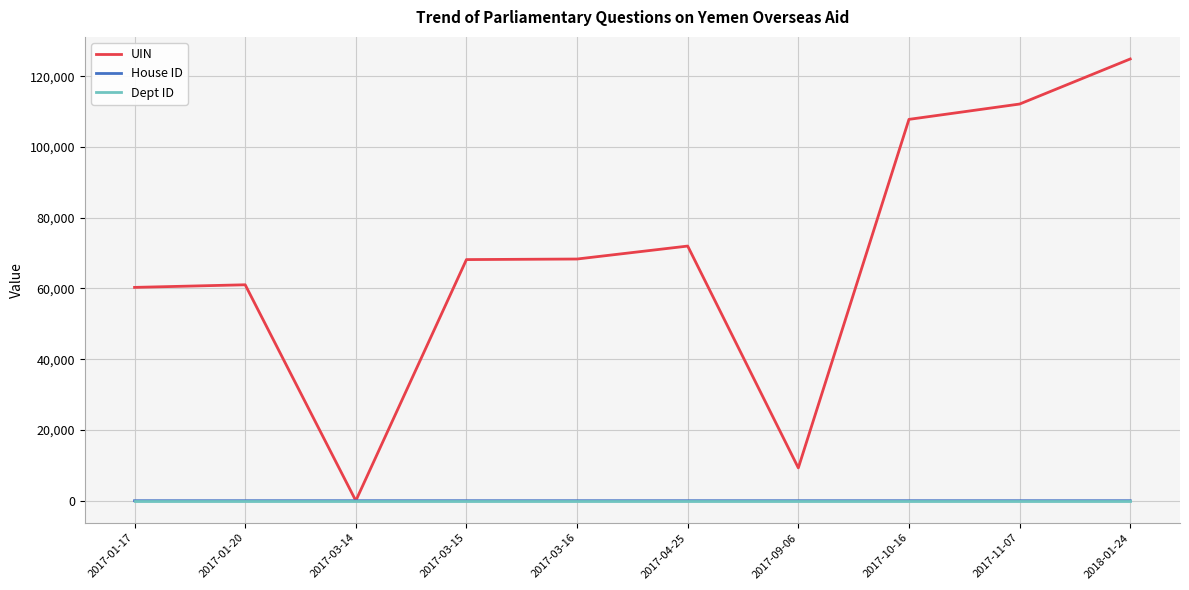

What is the maximum value for UIN?

124853